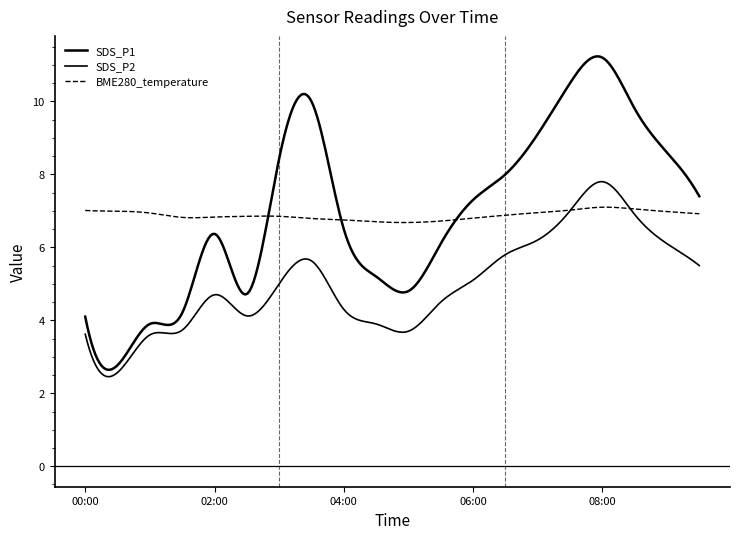

How many lines are shown in the chart?

3